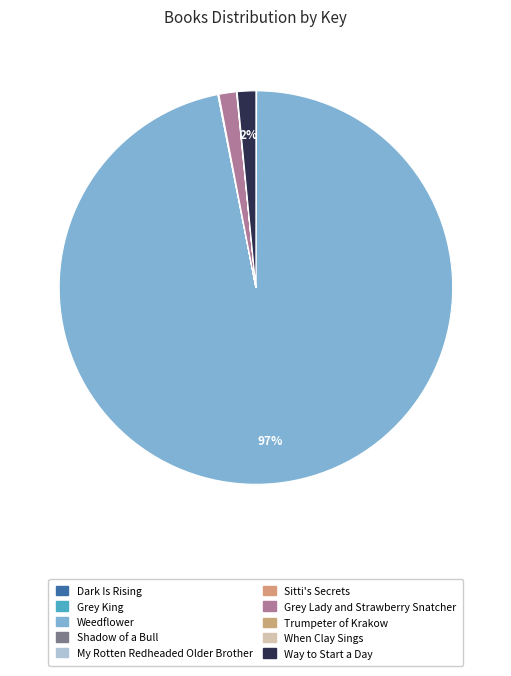

To the nearest percent, what is the average slice percentage?

10%